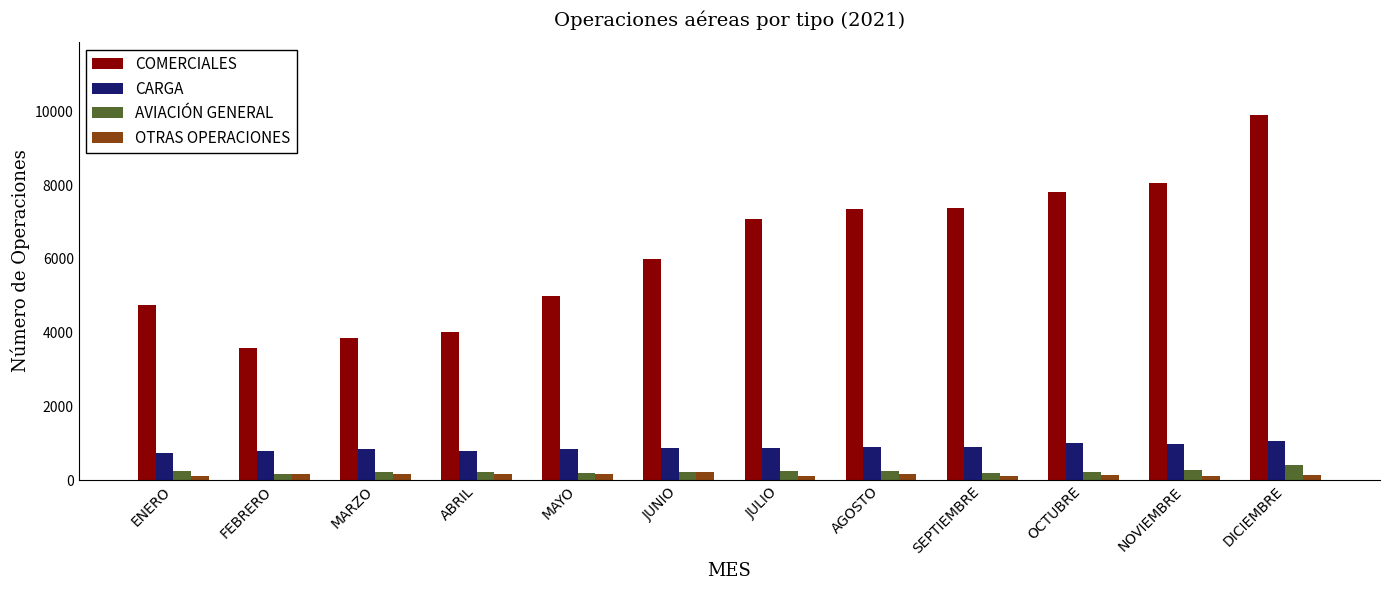

What is the label of the 7th bar from the left?

JULIO